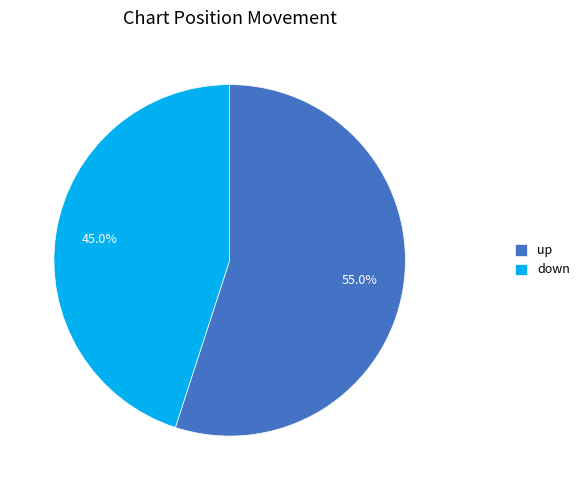

Is it true that down is 38% of the pie?

False